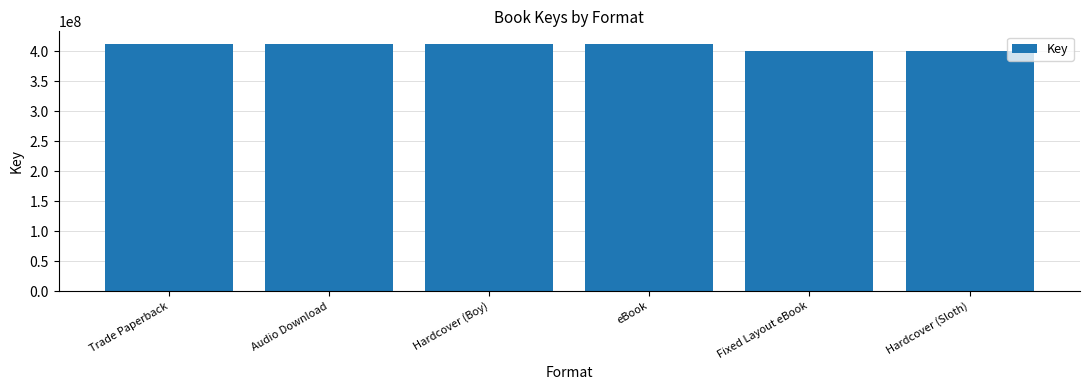

Which has a higher value, Hardcover (Sloth) or Hardcover (Boy)?

Hardcover (Boy)